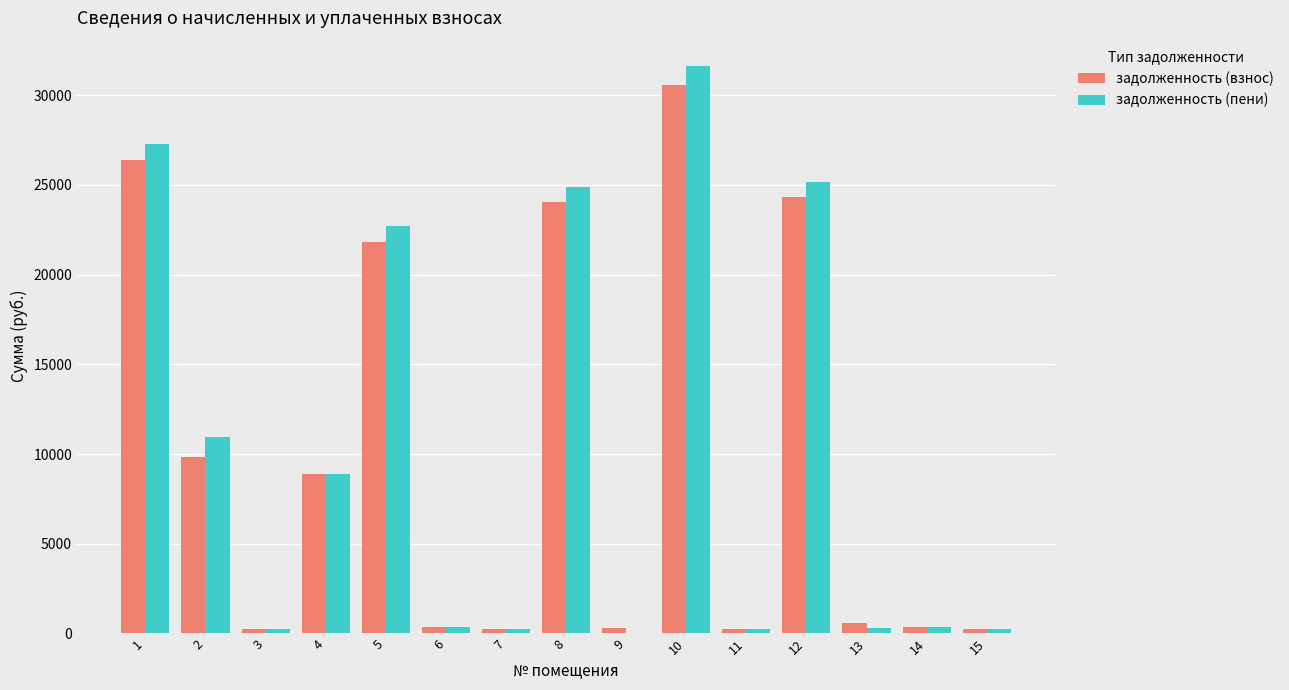

Is the value of задолженность (взнос) at 5 greater than the value of задолженность (пени) at 4?

Yes